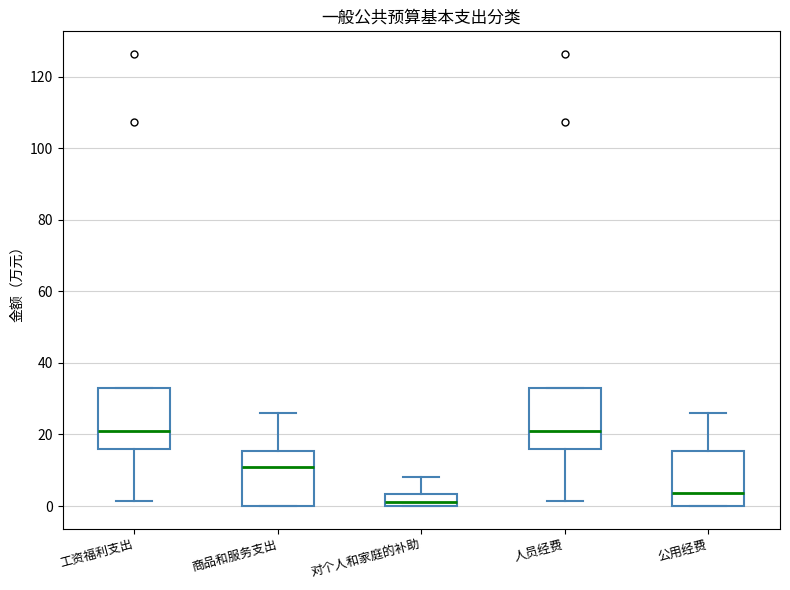

Reading left to right, transcribe this box plot: for each box, give where its median line is, the range the box spans, and where its two whiskers end, as read against the y-axis. The values are not printed on the chart, so give them approximately, as read against the axis.

工资福利支出: median 22, box 16 to 34, whiskers 2 to 34
商品和服务支出: median 10, box 0 to 16, whiskers 0 to 26
对个人和家庭的补助: median 2, box 0 to 4, whiskers 0 to 8
人员经费: median 22, box 16 to 34, whiskers 2 to 34
公用经费: median 4, box 0 to 16, whiskers 0 to 26